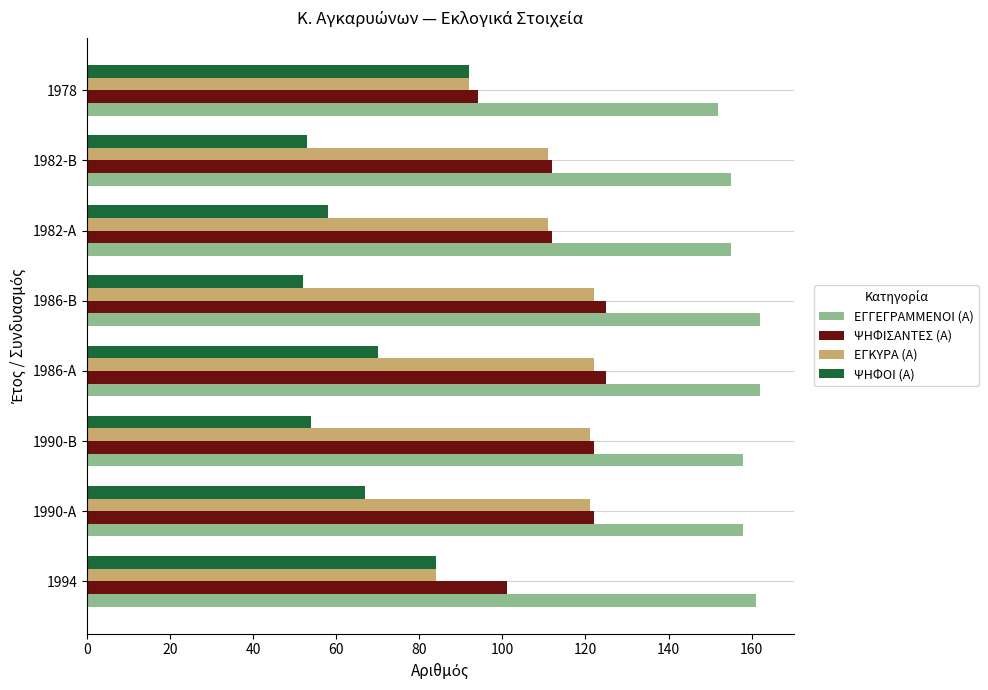

How many categories are shown in the chart?

8